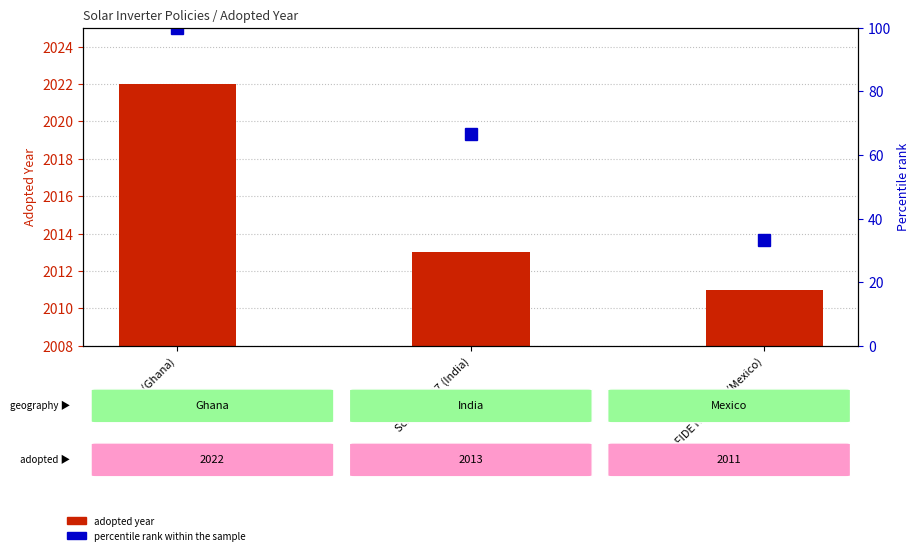

At LI 2461 (Ghana), list the series in order from smallest to largest.

percentile rank within the sample, adopted year